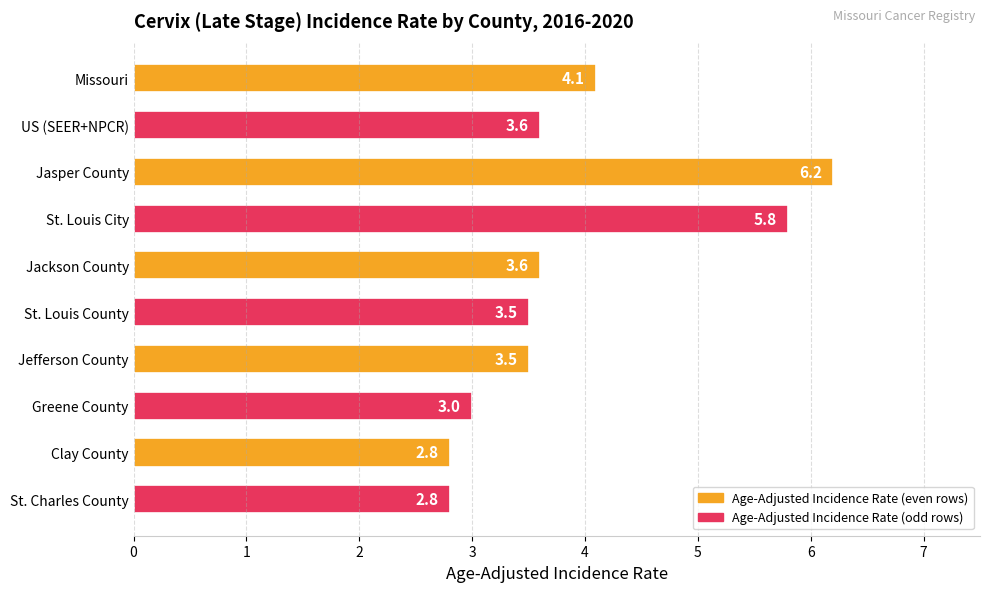

Reading bottom to top, list all the values displayed in this chart.

St. Charles County=2.8	Clay County=2.8	Greene County=3.0	Jefferson County=3.5	St. Louis County=3.5	Jackson County=3.6	St. Louis City=5.8	Jasper County=6.2	US (SEER+NPCR)=3.6	Missouri=4.1